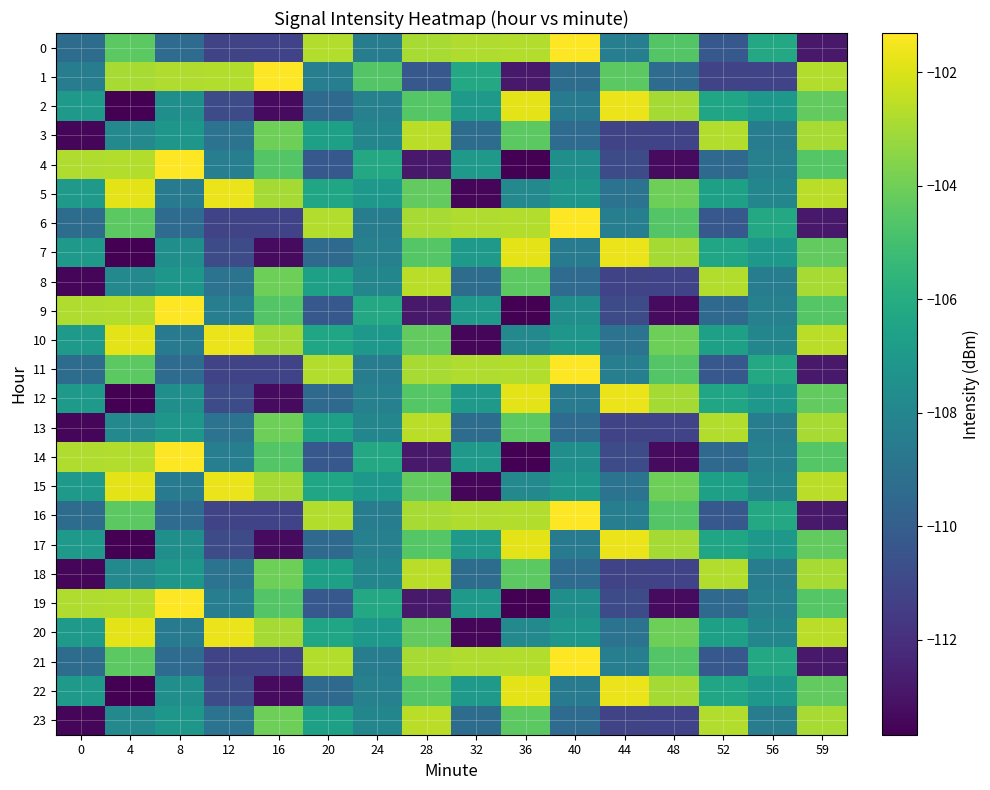

Reading left to right, extract all data points from this chart.

0: 0=-109.3	4=-104.4	8=-109.4	12=-111.1	16=-111.2	20=-102.7	24=-108.5	28=-102.9	32=-102.8	36=-102.7	40=-101.3	44=-108.4	48=-104.6	52=-110.3	56=-106.2	59=-112.8
1: 0=-108.5	4=-102.9	8=-102.8	12=-102.7	16=-101.3	20=-108.4	24=-104.6	28=-110.3	32=-106.2	36=-112.8	40=-109.3	44=-104.4	48=-109.4	52=-111.1	56=-111.2	59=-102.7
2: 0=-107.0	4=-113.7	8=-107.5	12=-110.8	16=-113.3	20=-109.5	24=-108.3	28=-104.6	32=-107.0	36=-101.8	40=-108.6	44=-101.6	48=-103.0	52=-106.4	56=-107.1	59=-104.3
3: 0=-113.5	4=-107.8	8=-107.1	12=-109.0	16=-104.0	20=-106.6	24=-108.0	28=-102.6	32=-109.3	36=-104.4	40=-109.4	44=-111.1	48=-111.2	52=-102.7	56=-108.5	59=-102.9
4: 0=-102.8	4=-102.7	8=-101.3	12=-108.4	16=-104.6	20=-110.3	24=-106.2	28=-112.8	32=-107.0	36=-113.7	40=-107.5	44=-110.8	48=-113.3	52=-109.5	56=-108.3	59=-104.6
5: 0=-107.0	4=-101.8	8=-108.6	12=-101.6	16=-103.0	20=-106.4	24=-107.1	28=-104.3	32=-113.5	36=-107.8	40=-107.1	44=-109.0	48=-104.0	52=-106.6	56=-108.0	59=-102.6
6: 0=-109.3	4=-104.4	8=-109.4	12=-111.1	16=-111.2	20=-102.7	24=-108.5	28=-102.9	32=-102.8	36=-102.7	40=-101.3	44=-108.4	48=-104.6	52=-110.3	56=-106.2	59=-112.8
7: 0=-107.0	4=-113.7	8=-107.5	12=-110.8	16=-113.3	20=-109.5	24=-108.3	28=-104.6	32=-107.0	36=-101.8	40=-108.6	44=-101.6	48=-103.0	52=-106.4	56=-107.1	59=-104.3
8: 0=-113.5	4=-107.8	8=-107.1	12=-109.0	16=-104.0	20=-106.6	24=-108.0	28=-102.6	32=-109.3	36=-104.4	40=-109.4	44=-111.1	48=-111.2	52=-102.7	56=-108.5	59=-102.9
9: 0=-102.8	4=-102.7	8=-101.3	12=-108.4	16=-104.6	20=-110.3	24=-106.2	28=-112.8	32=-107.0	36=-113.7	40=-107.5	44=-110.8	48=-113.3	52=-109.5	56=-108.3	59=-104.6
10: 0=-107.0	4=-101.8	8=-108.6	12=-101.6	16=-103.0	20=-106.4	24=-107.1	28=-104.3	32=-113.5	36=-107.8	40=-107.1	44=-109.0	48=-104.0	52=-106.6	56=-108.0	59=-102.6
11: 0=-109.3	4=-104.4	8=-109.4	12=-111.1	16=-111.2	20=-102.7	24=-108.5	28=-102.9	32=-102.8	36=-102.7	40=-101.3	44=-108.4	48=-104.6	52=-110.3	56=-106.2	59=-112.8
12: 0=-107.0	4=-113.7	8=-107.5	12=-110.8	16=-113.3	20=-109.5	24=-108.3	28=-104.6	32=-107.0	36=-101.8	40=-108.6	44=-101.6	48=-103.0	52=-106.4	56=-107.1	59=-104.3
13: 0=-113.5	4=-107.8	8=-107.1	12=-109.0	16=-104.0	20=-106.6	24=-108.0	28=-102.6	32=-109.3	36=-104.4	40=-109.4	44=-111.1	48=-111.2	52=-102.7	56=-108.5	59=-102.9
14: 0=-102.8	4=-102.7	8=-101.3	12=-108.4	16=-104.6	20=-110.3	24=-106.2	28=-112.8	32=-107.0	36=-113.7	40=-107.5	44=-110.8	48=-113.3	52=-109.5	56=-108.3	59=-104.6
15: 0=-107.0	4=-101.8	8=-108.6	12=-101.6	16=-103.0	20=-106.4	24=-107.1	28=-104.3	32=-113.5	36=-107.8	40=-107.1	44=-109.0	48=-104.0	52=-106.6	56=-108.0	59=-102.6
16: 0=-109.3	4=-104.4	8=-109.4	12=-111.1	16=-111.2	20=-102.7	24=-108.5	28=-102.9	32=-102.8	36=-102.7	40=-101.3	44=-108.4	48=-104.6	52=-110.3	56=-106.2	59=-112.8
17: 0=-107.0	4=-113.7	8=-107.5	12=-110.8	16=-113.3	20=-109.5	24=-108.3	28=-104.6	32=-107.0	36=-101.8	40=-108.6	44=-101.6	48=-103.0	52=-106.4	56=-107.1	59=-104.3
18: 0=-113.5	4=-107.8	8=-107.1	12=-109.0	16=-104.0	20=-106.6	24=-108.0	28=-102.6	32=-109.3	36=-104.4	40=-109.4	44=-111.1	48=-111.2	52=-102.7	56=-108.5	59=-102.9
19: 0=-102.8	4=-102.7	8=-101.3	12=-108.4	16=-104.6	20=-110.3	24=-106.2	28=-112.8	32=-107.0	36=-113.7	40=-107.5	44=-110.8	48=-113.3	52=-109.5	56=-108.3	59=-104.6
20: 0=-107.0	4=-101.8	8=-108.6	12=-101.6	16=-103.0	20=-106.4	24=-107.1	28=-104.3	32=-113.5	36=-107.8	40=-107.1	44=-109.0	48=-104.0	52=-106.6	56=-108.0	59=-102.6
21: 0=-109.3	4=-104.4	8=-109.4	12=-111.1	16=-111.2	20=-102.7	24=-108.5	28=-102.9	32=-102.8	36=-102.7	40=-101.3	44=-108.4	48=-104.6	52=-110.3	56=-106.2	59=-112.8
22: 0=-107.0	4=-113.7	8=-107.5	12=-110.8	16=-113.3	20=-109.5	24=-108.3	28=-104.6	32=-107.0	36=-101.8	40=-108.6	44=-101.6	48=-103.0	52=-106.4	56=-107.1	59=-104.3
23: 0=-113.5	4=-107.8	8=-107.1	12=-109.0	16=-104.0	20=-106.6	24=-108.0	28=-102.6	32=-109.3	36=-104.4	40=-109.4	44=-111.1	48=-111.2	52=-102.7	56=-108.5	59=-102.9